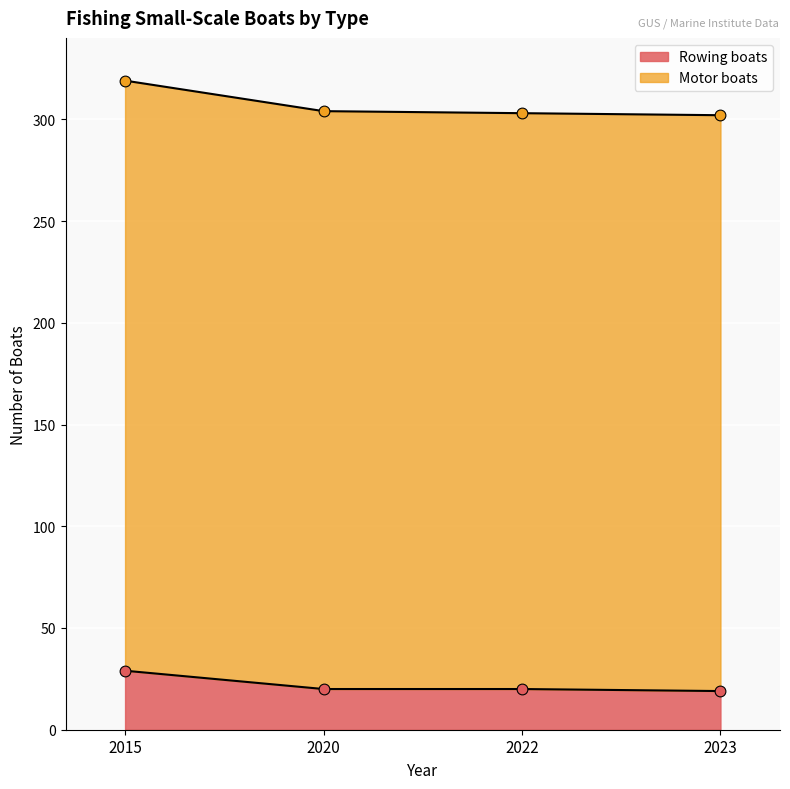

Is the value of Rowing boats at 2023 greater than the value of Motor boats at 2023?

No